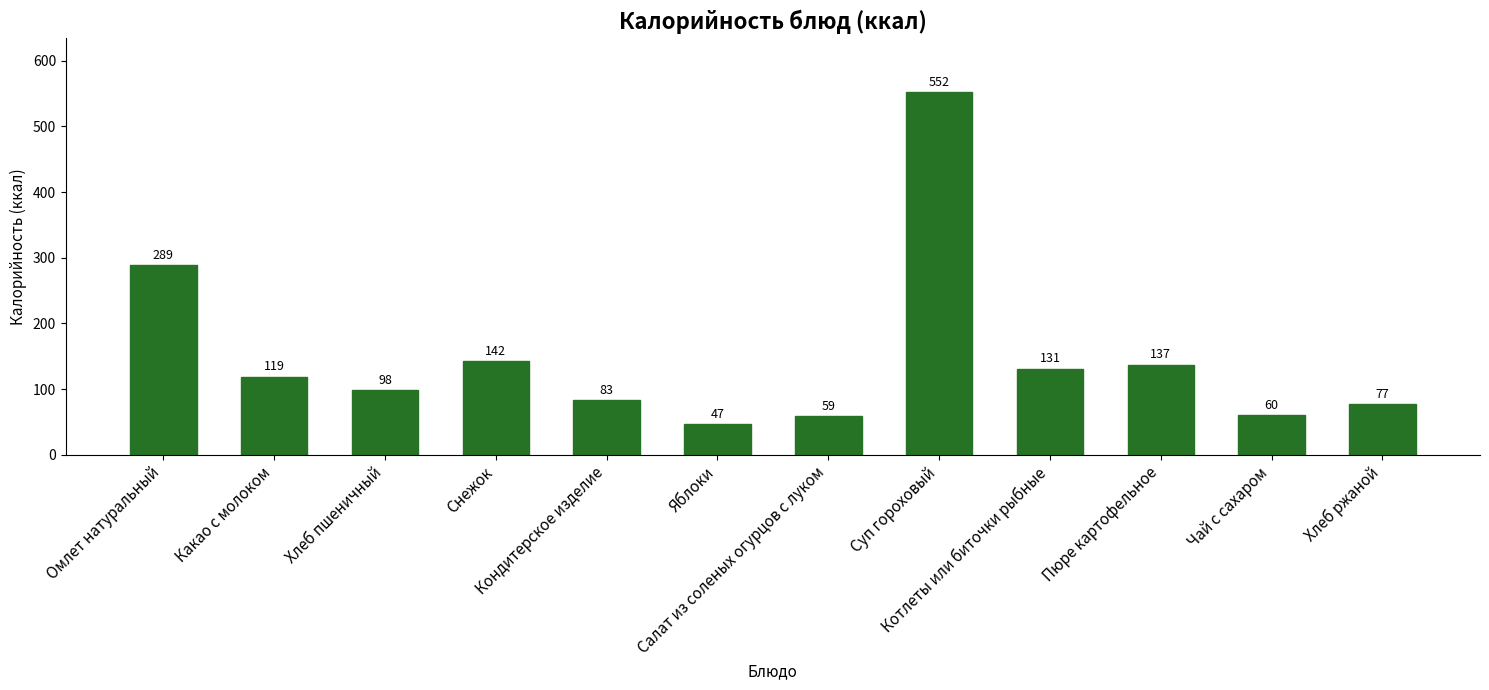

The value at Котлеты или биточки рыбные is 34. True or false?

False